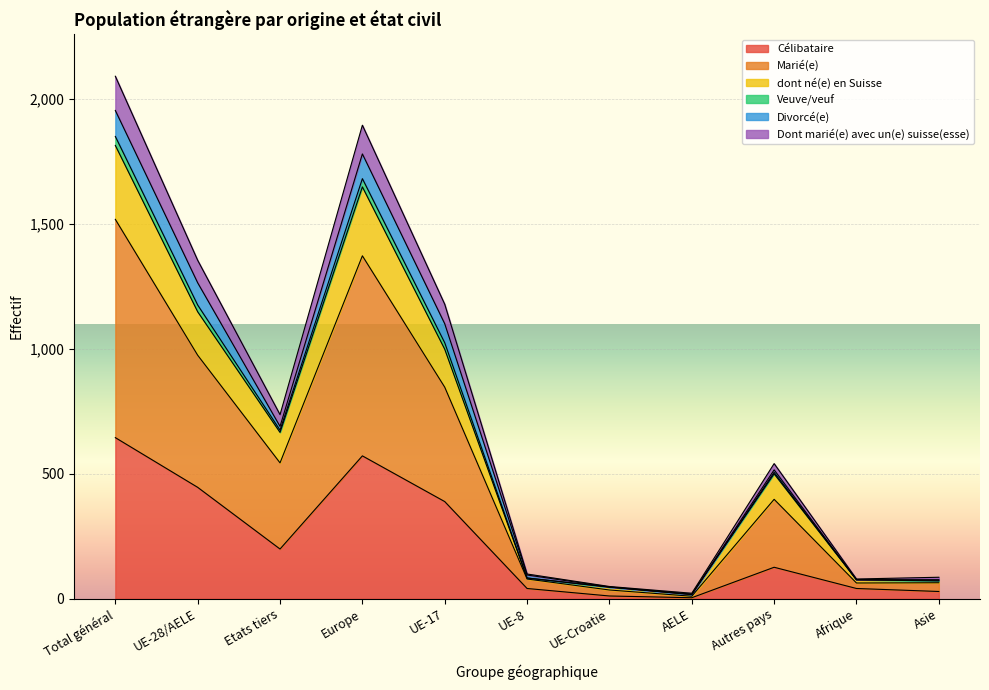

What position from the right is AELE?

4